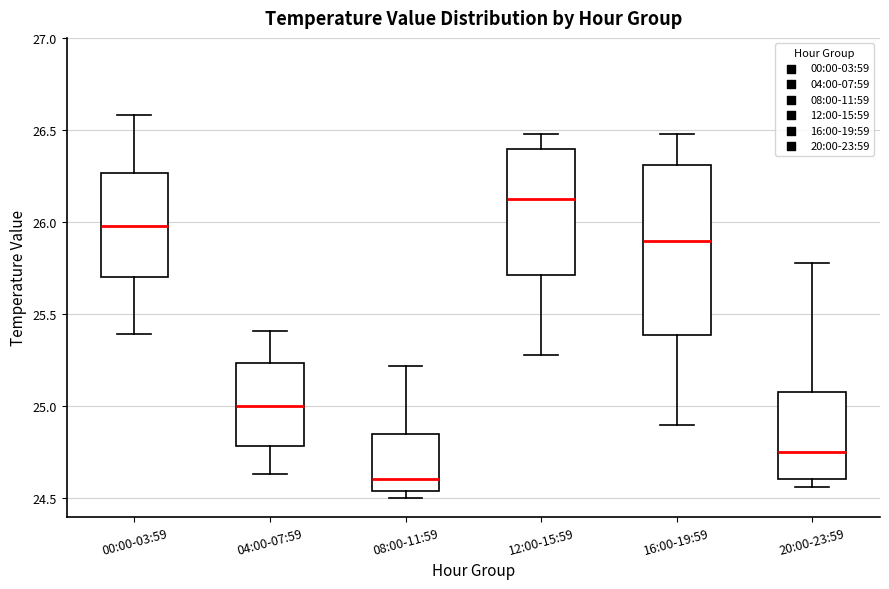

Which box is the tallest, from its lower edge to its upper edge?

16:00-19:59